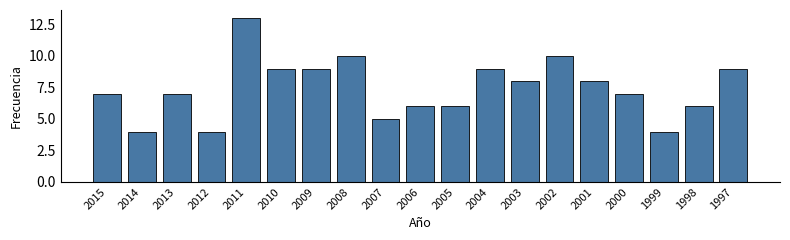

Reading right to left, list all the values displayed in this chart.

1997=9	1998=6	1999=4	2000=7	2001=8	2002=10	2003=8	2004=9	2005=6	2006=6	2007=5	2008=10	2009=9	2010=9	2011=13	2012=4	2013=7	2014=4	2015=7